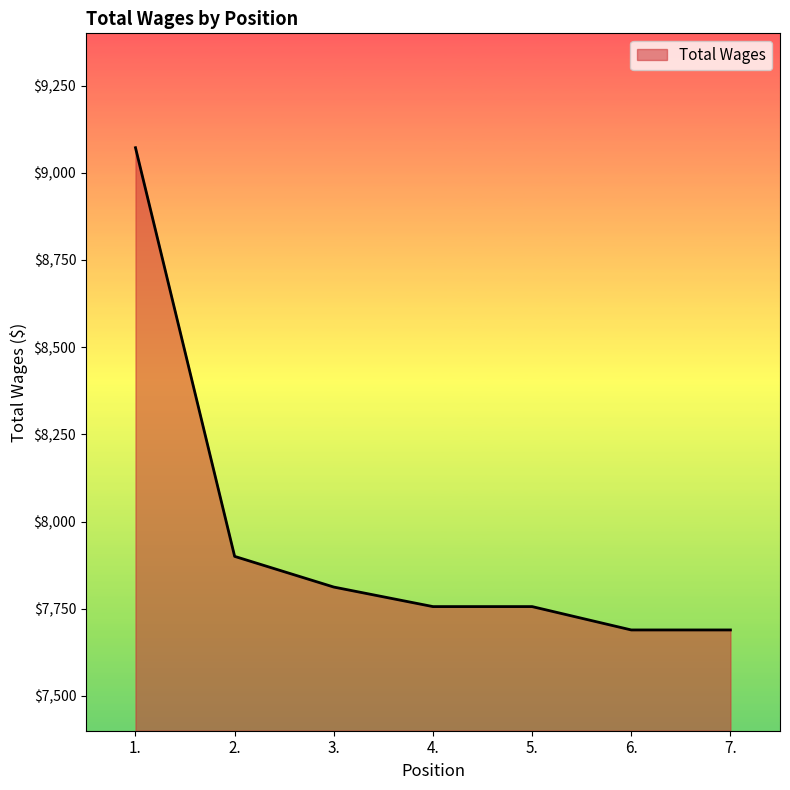

Between 5. and 2., which is larger?

2.